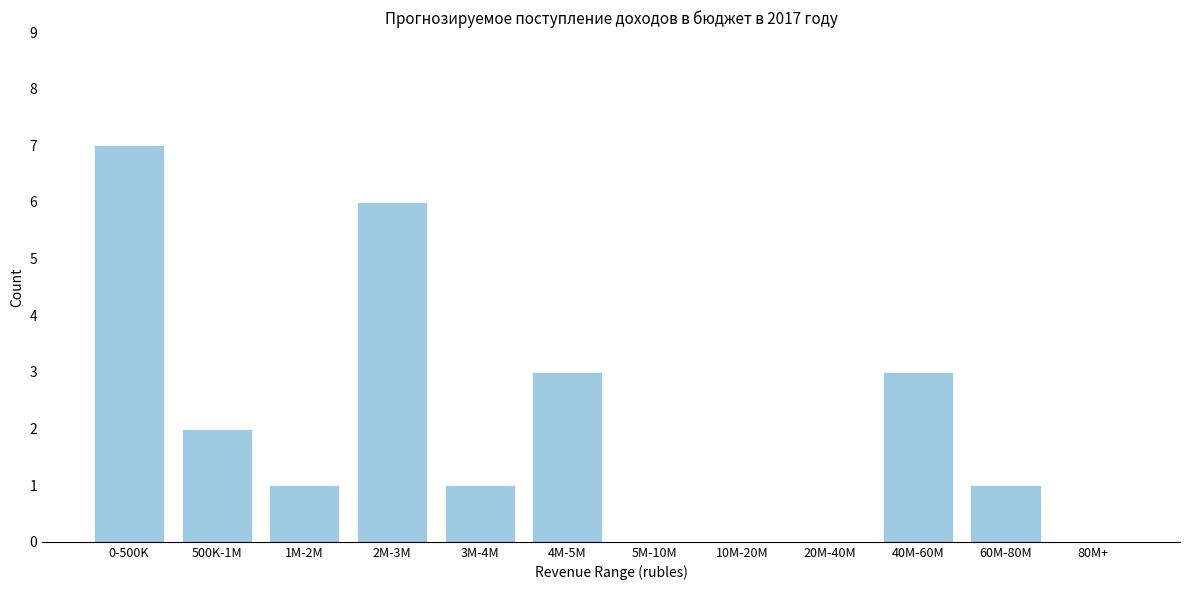

Reading left to right, extract all data points from this chart.

0-500K=7	500K-1M=2	1M-2M=1	2M-3M=6	3M-4M=1	4M-5M=3	5M-10M=0	10M-20M=0	20M-40M=0	40M-60M=3	60M-80M=1	80M+=0